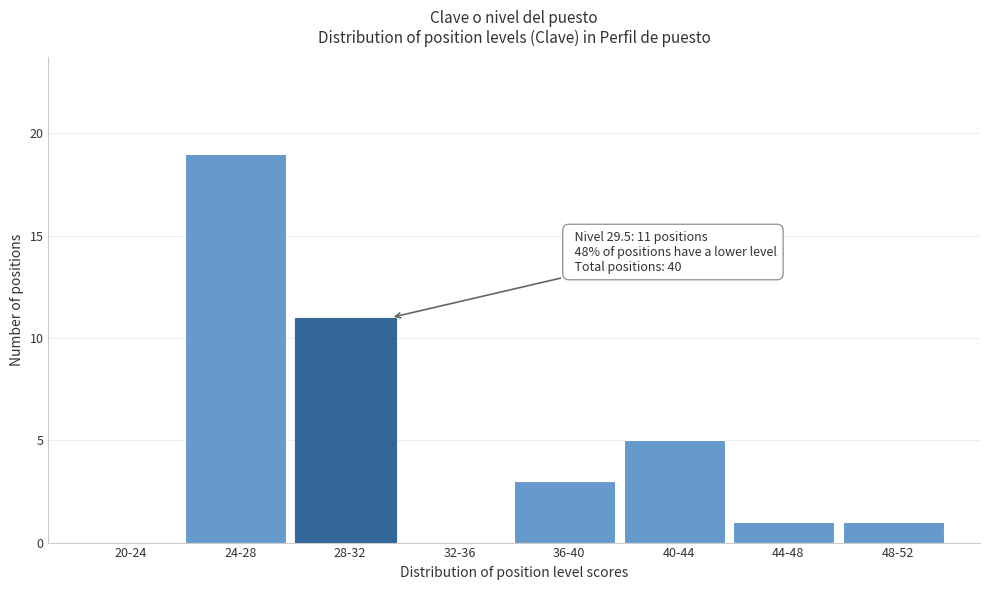

Reading right to left, extract all data points from this chart.

48-52=1	44-48=1	40-44=5	36-40=3	32-36=0	28-32=11	24-28=19	20-24=0